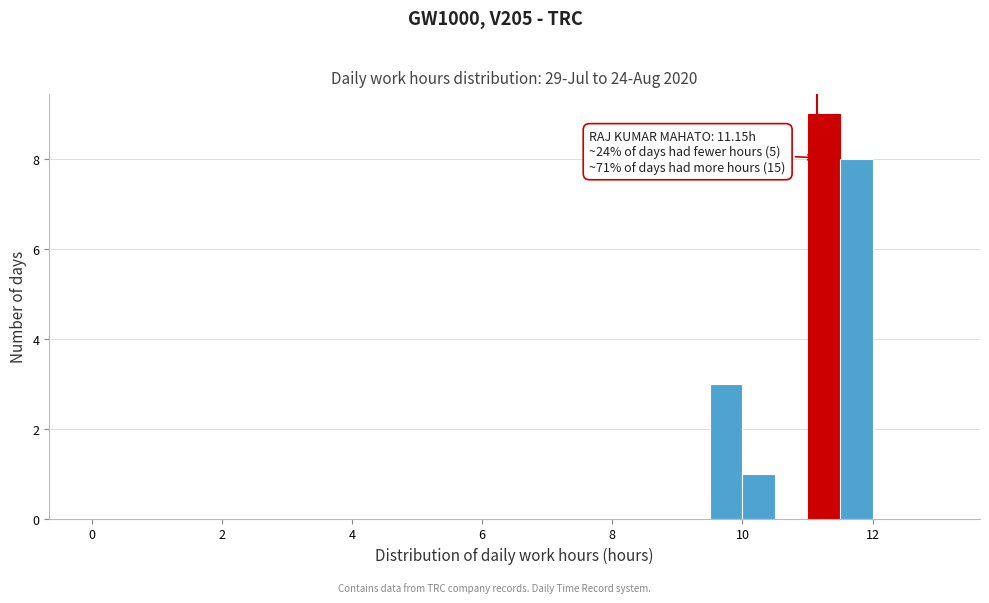

Around what value on the x-axis is the tallest bar? Give the approximate position of its centre, as read against the axis.

11.2